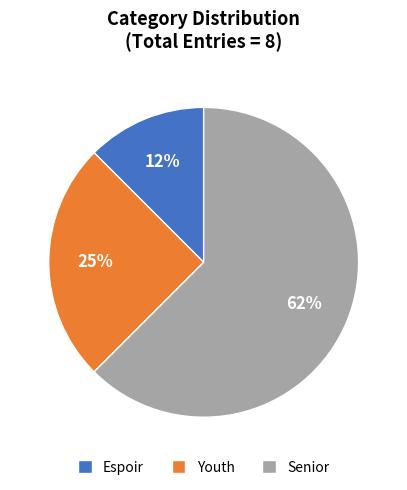

To the nearest percent, what is the average slice percentage?

33%